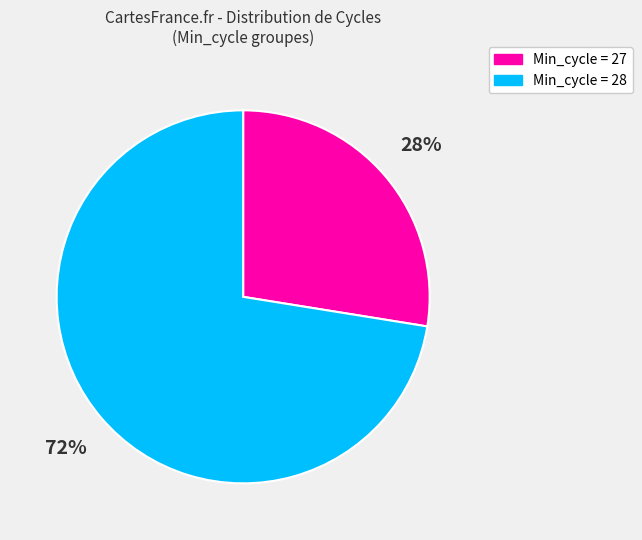

Does any single category account for the majority?

Yes